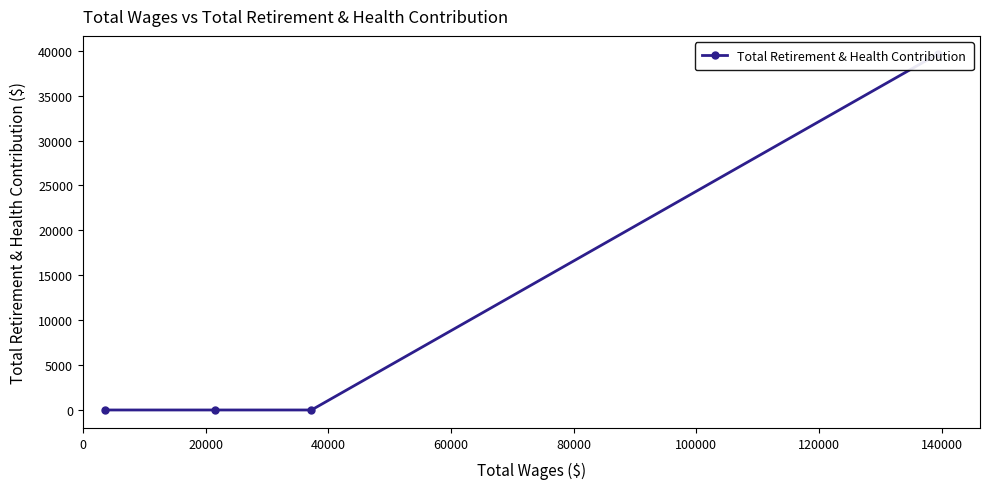

True or false: the data has more than 2 interior local peaks.

False